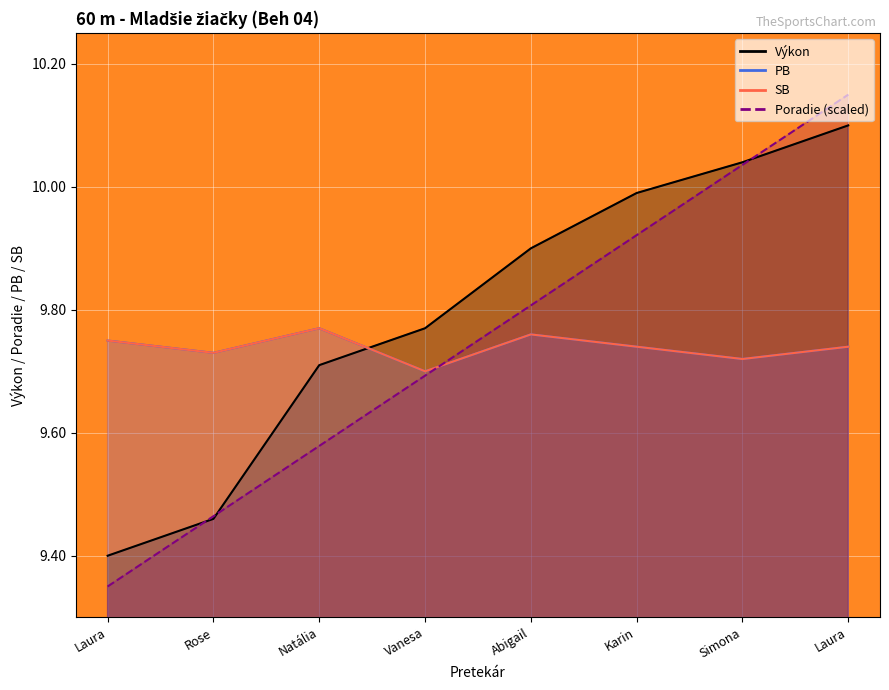

At which category does SB reach its first local valley?

Rose